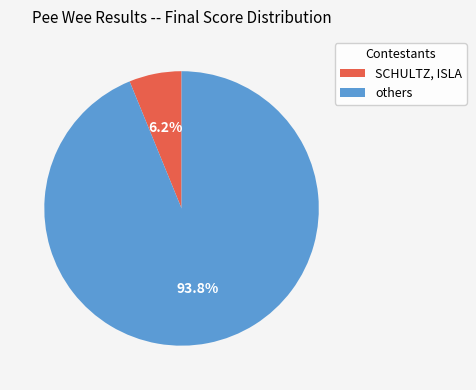

Is there any slice that represents more than half of the pie?

Yes